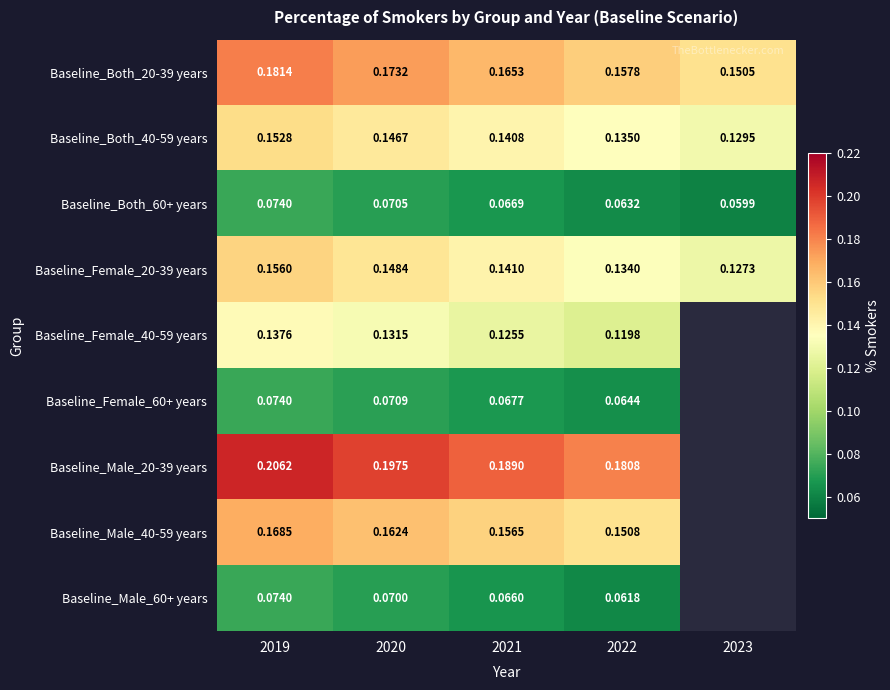

What is the maximum value shown in the chart?

0.2